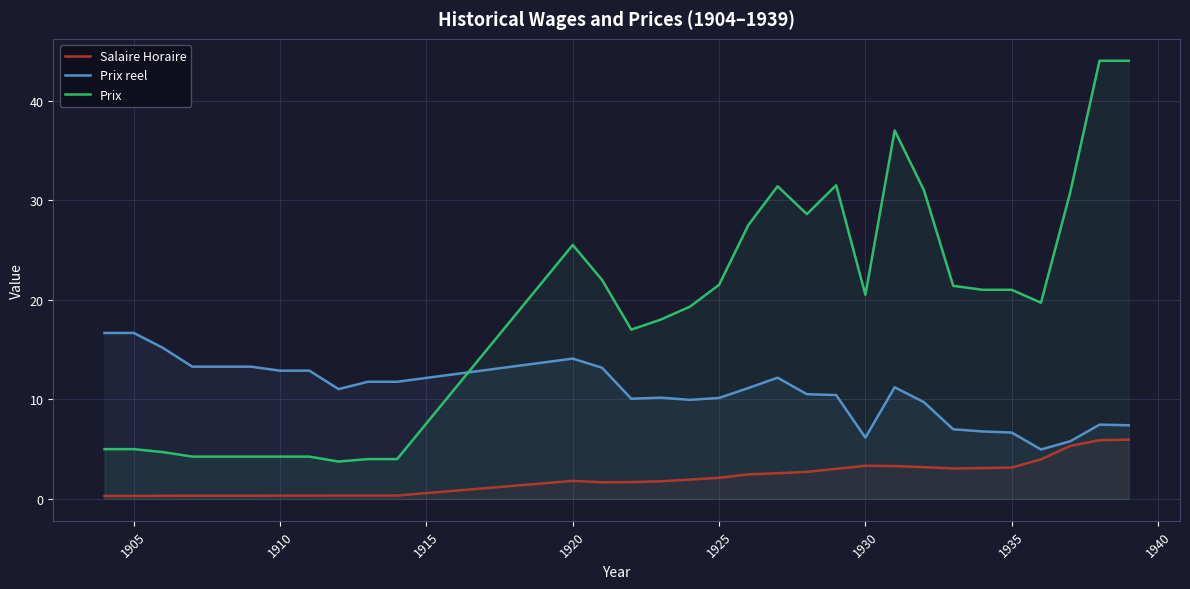

What is the minimum value shown in the chart?

0.3